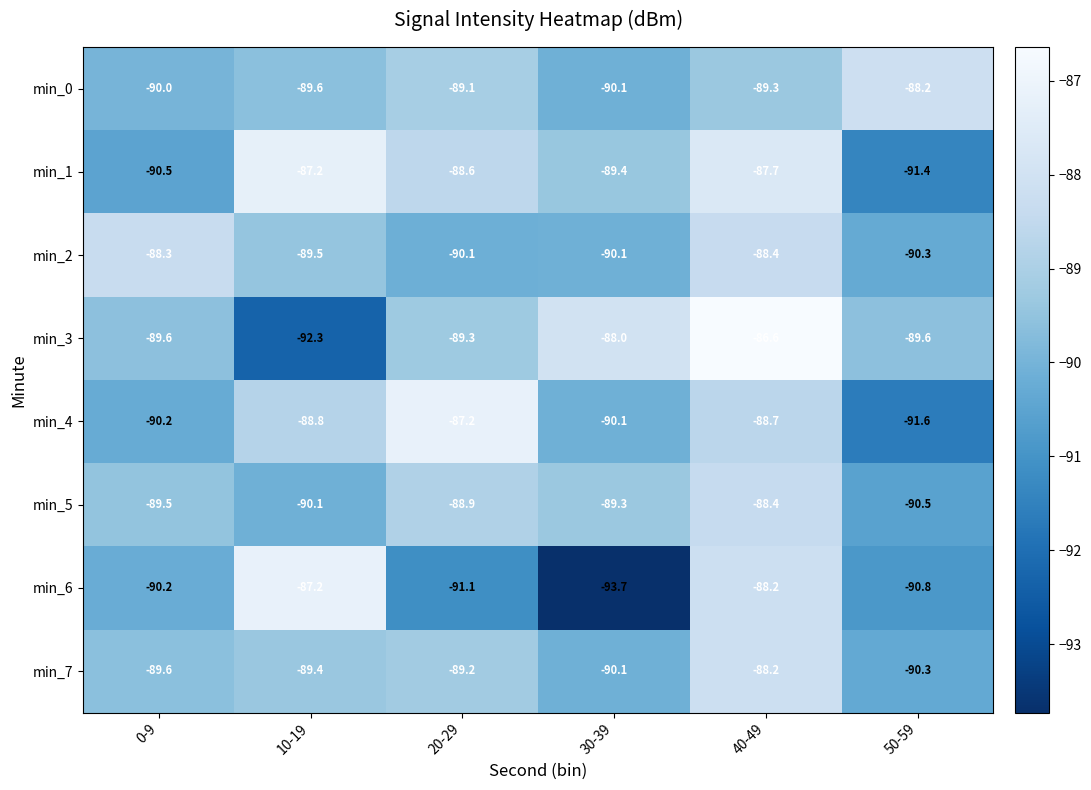

At which category is the sum across all series the highest?

40-49